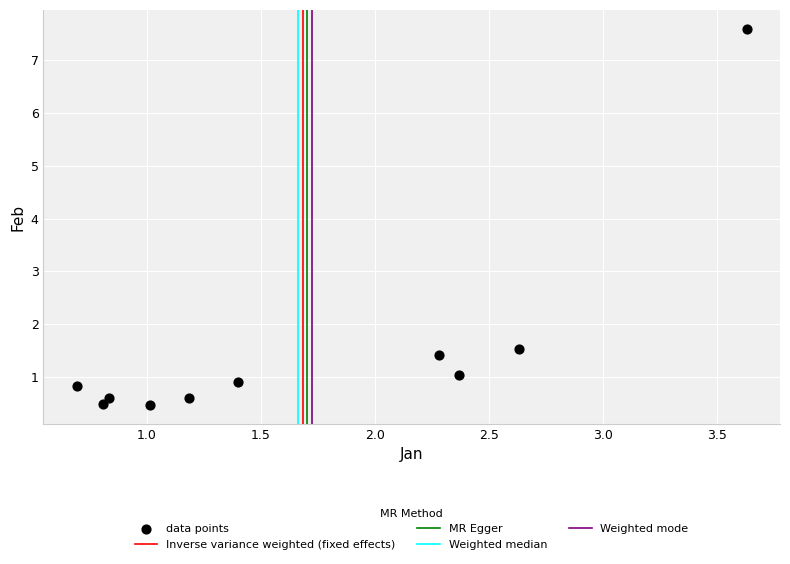

What Y value in the scatter plot is closest to 4?

1.5